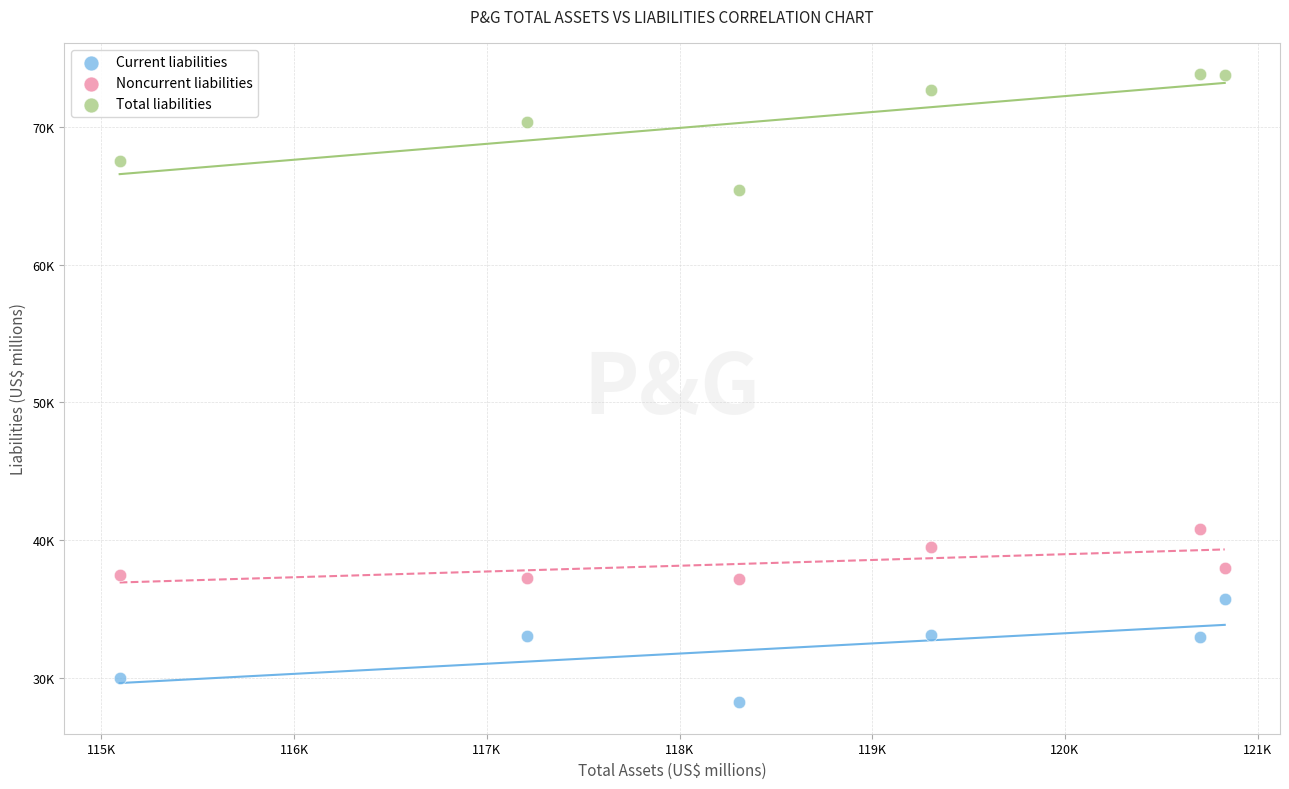

What are all the series names shown in the legend?

Current liabilities, Noncurrent liabilities, Total liabilities